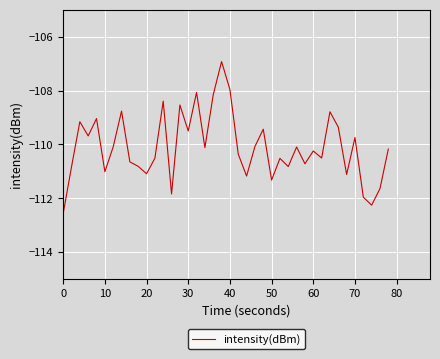

What is the difference between the maximum and minimum values?

5.6